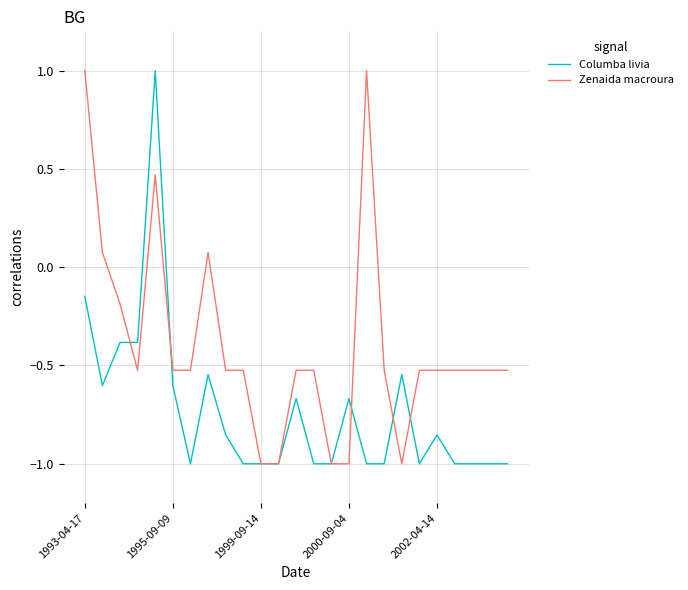

What is the average value of the Zenaida macroura series?

-0.4